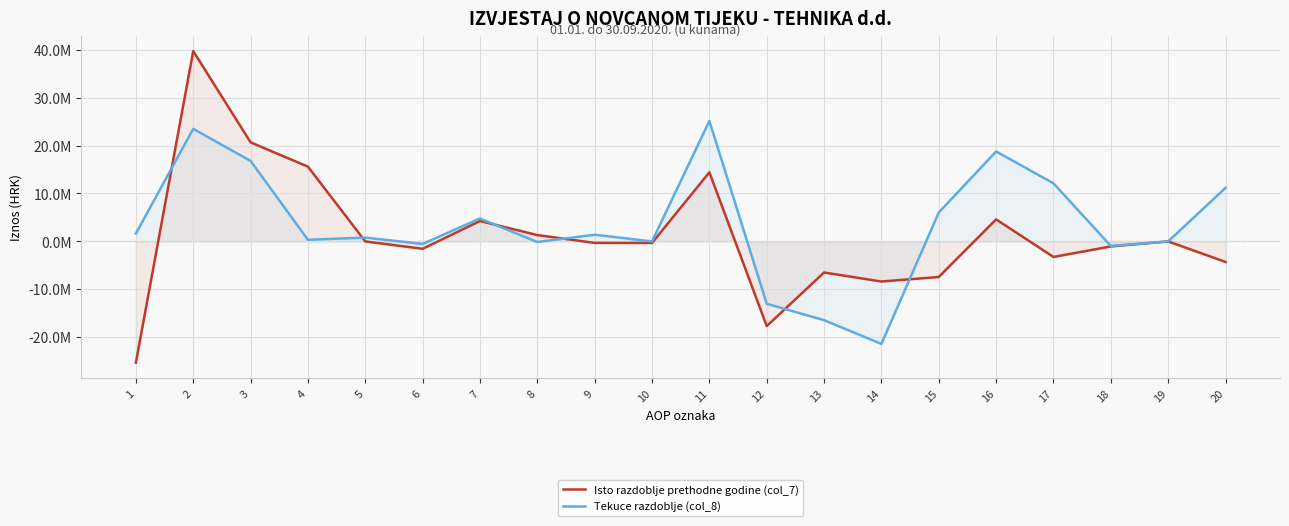

Which label corresponds to the smallest value in the chart?

1